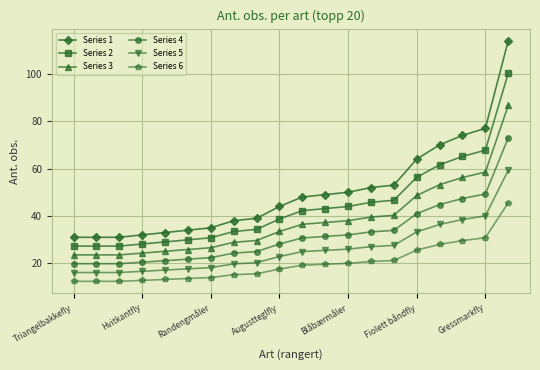

How many lines are shown in the chart?

6